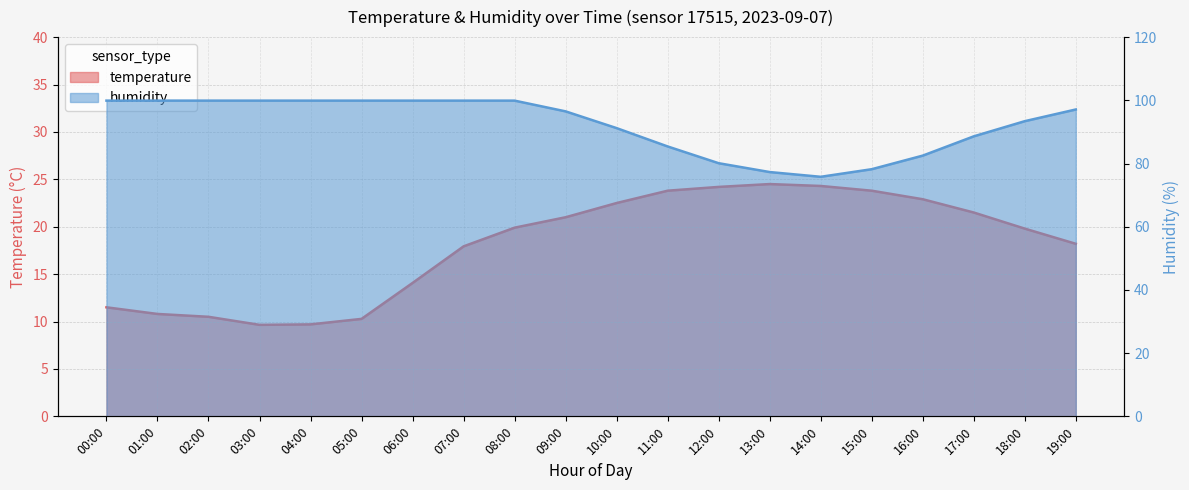

Which series has the largest total across all categories?

humidity